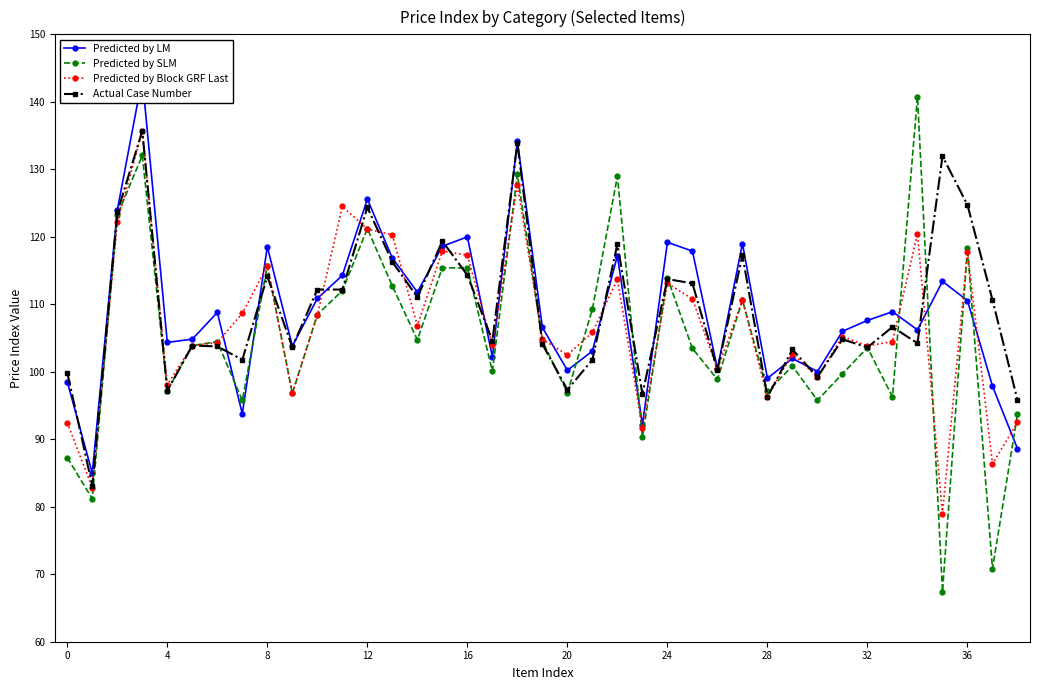

Reading left to right, transcribe all the data shown in this chart.

Predicted by LM: 98.5	85.0	123.9	143.5	104.3	104.8	108.8	93.8	118.5	103.8	110.9	114.3	125.6	116.8	111.8	118.6	120.0	102.2	134.2	106.6	100.2	103.1	117.2	92.1	119.2	117.9	100.4	119.0	99.0	102.0	100.0	106.0	107.6	108.9	106.2	113.4	110.5	97.9	88.6
Predicted by SLM: 87.3	81.2	123.2	132.1	97.2	103.9	104.5	95.8	115.7	96.8	108.5	112.0	121.2	112.7	104.7	115.4	115.4	100.1	129.2	104.6	96.9	109.3	129.0	90.3	113.9	103.5	98.9	110.6	97.1	100.8	95.8	99.7	103.6	96.3	140.8	67.4	118.3	70.8	93.7
Predicted by Block GRF Last: 92.5	82.8	122.1	135.7	98.1	103.9	104.3	108.7	115.7	96.8	108.4	124.5	121.2	120.3	106.8	117.9	117.3	104.0	127.7	104.8	102.5	105.8	113.7	91.7	113.1	110.8	100.3	110.6	96.3	102.7	99.2	105.2	103.8	104.5	120.4	79.0	117.8	86.3	92.5
Actual Case Number: 99.9	83.1	123.6	135.7	97.2	103.9	103.8	101.8	114.1	103.6	112.2	112.2	124.4	116.3	111.0	119.3	114.3	104.6	133.9	104.1	97.3	101.8	118.9	96.7	113.7	113.1	100.3	117.3	96.3	103.3	99.2	104.8	103.6	106.6	104.2	131.9	124.7	110.6	95.8